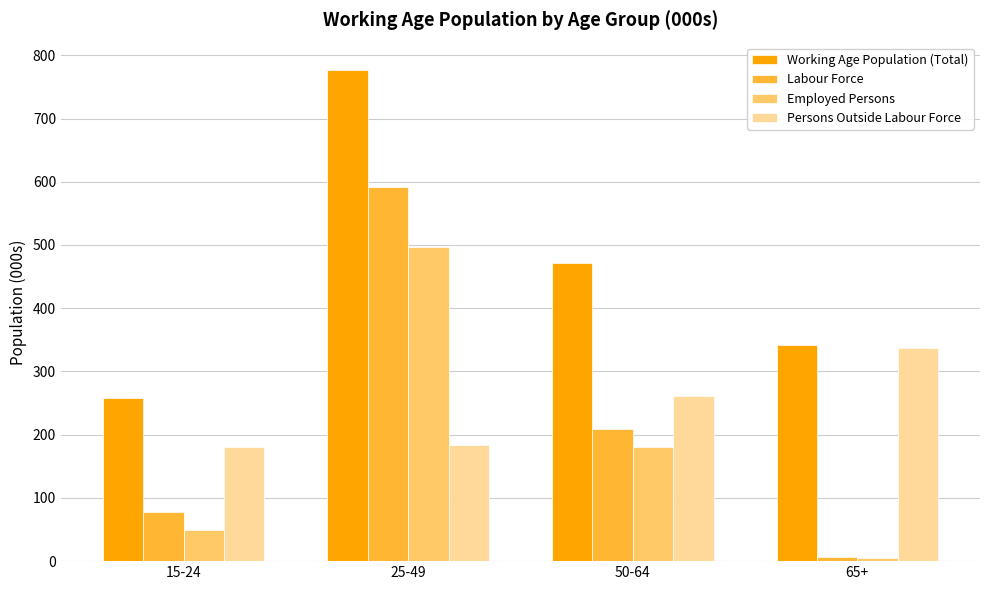

Is it true that Working Age Population (Total) equals 776.3 at 25-49?

True